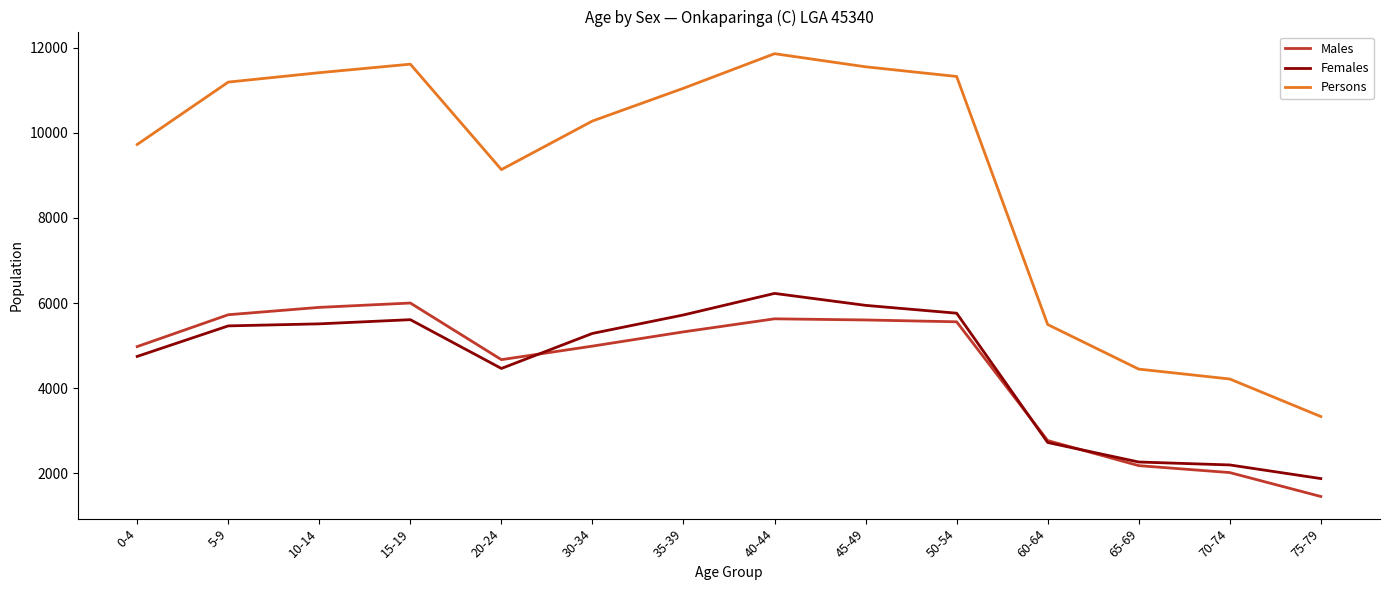

Is the value of Persons at 50-54 greater than the value of Males at 0-4?

Yes